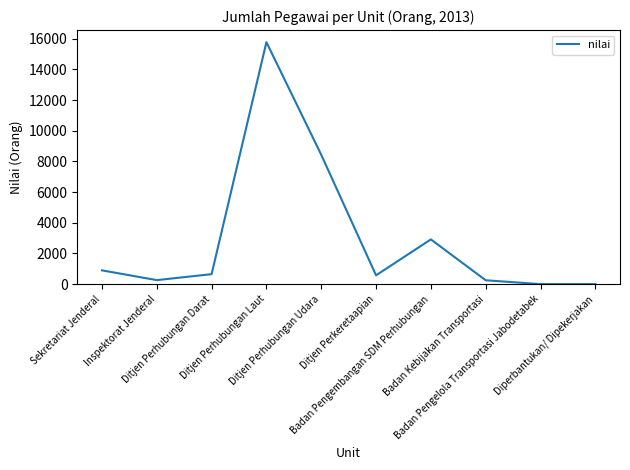

What is the approximate value at Badan Kebijakan Transportasi, to the nearest 50?

250